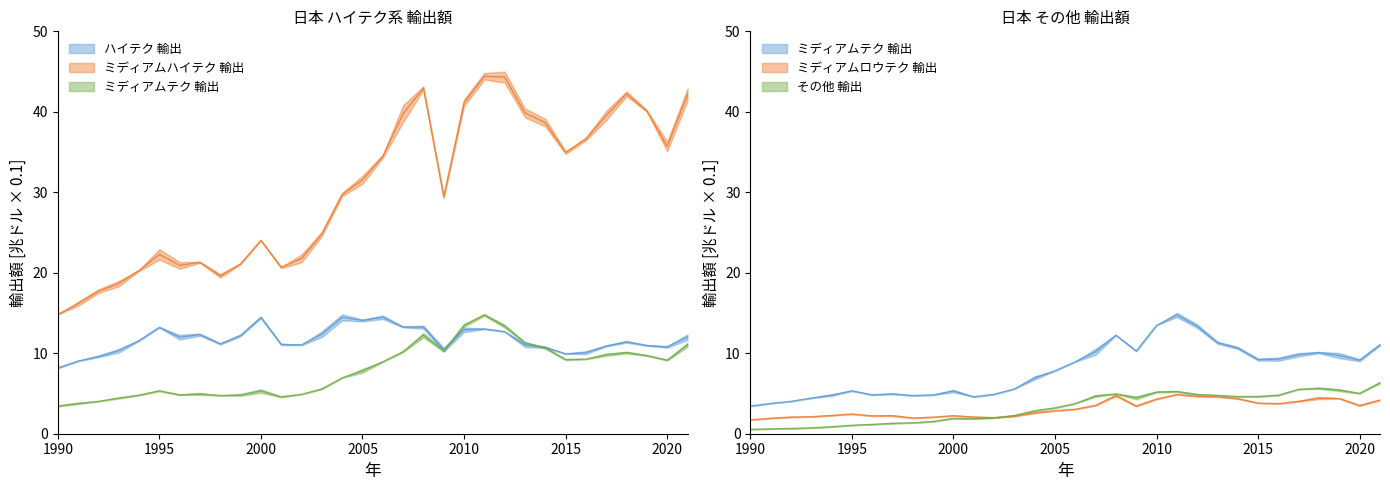

Which series has the largest total across all categories?

ミディアムハイテク 輸出